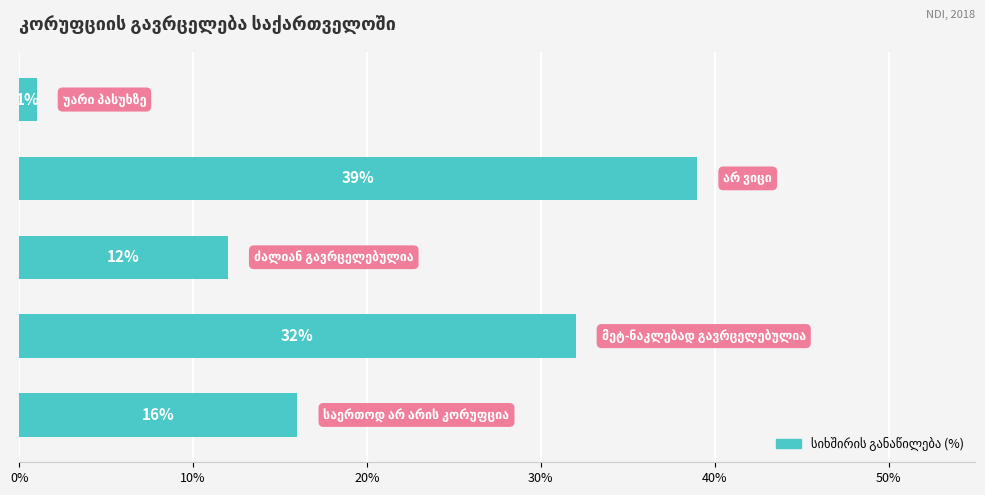

How many values are between 12 and 32?

3